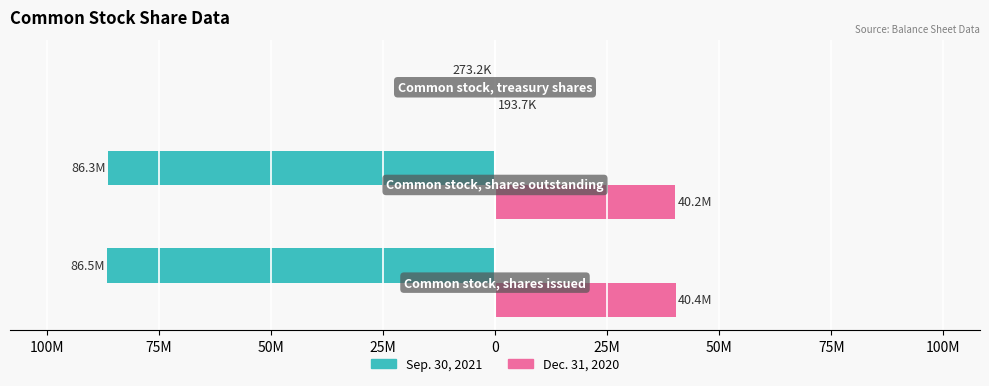

What are all the series names shown in the legend?

Sep. 30, 2021, Dec. 31, 2020